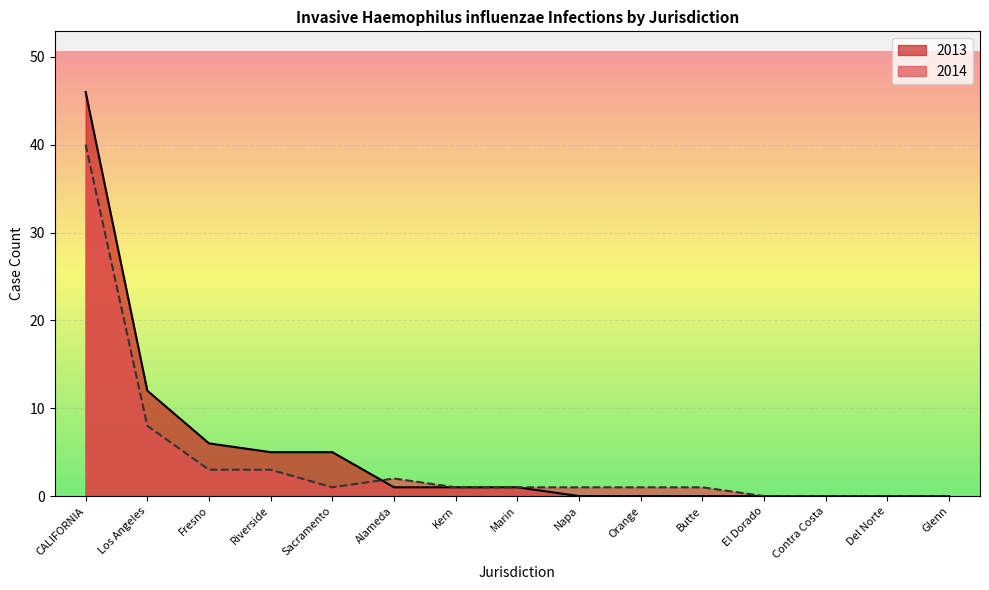

What is the sum of the 2013 values at Kern and Marin?

2